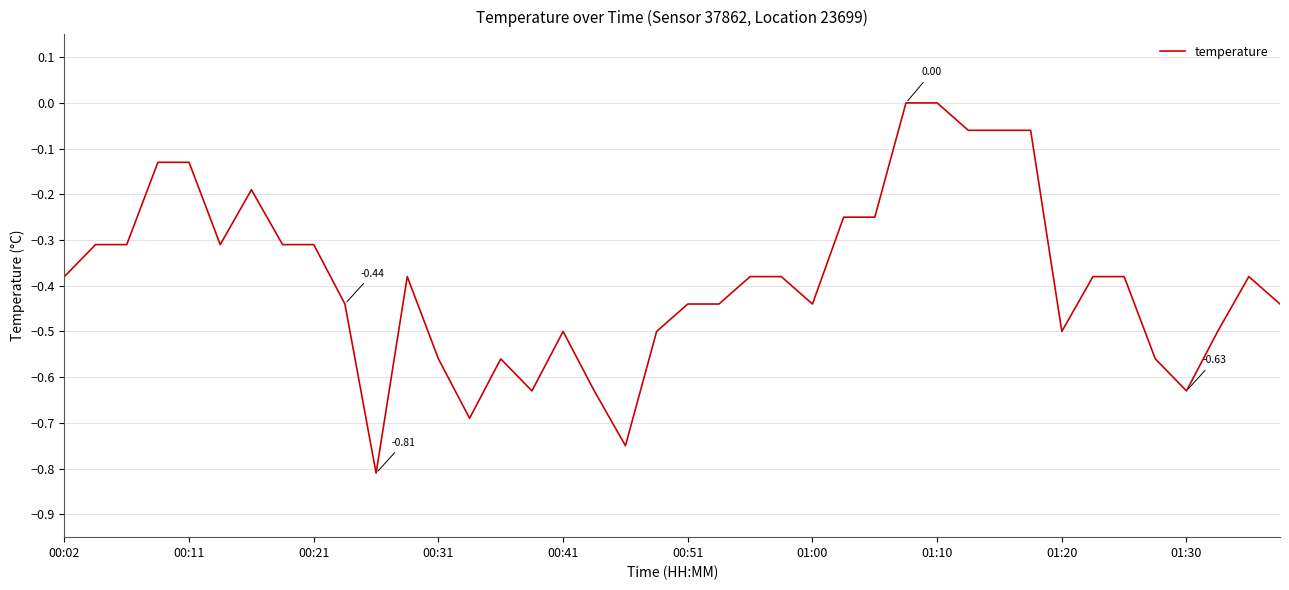

Rank the categories by value from lowest to highest.

10, 18, 13, 15, 17, 36, 12, 14, 35, 16, 19, 32, 37, 01:30, 20, 21, 24, 39, 00:02, 11, 22, 23, 33, 34, 38, 00:11, 00:21, 00:51, 01:10, 01:20, 25, 26, 01:00, 00:31, 00:41, 29, 30, 31, 27, 28